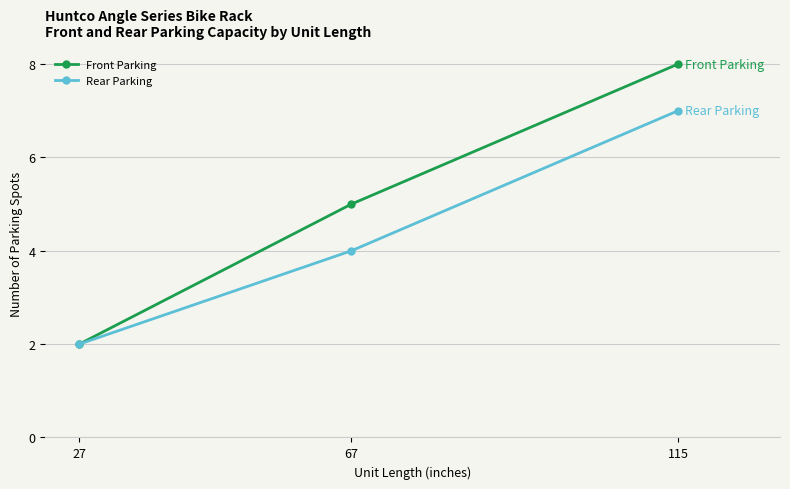

Reading right to left, list all the values displayed in this chart.

Front Parking: 115=8	67=5	27=2
Rear Parking: 115=7	67=4	27=2